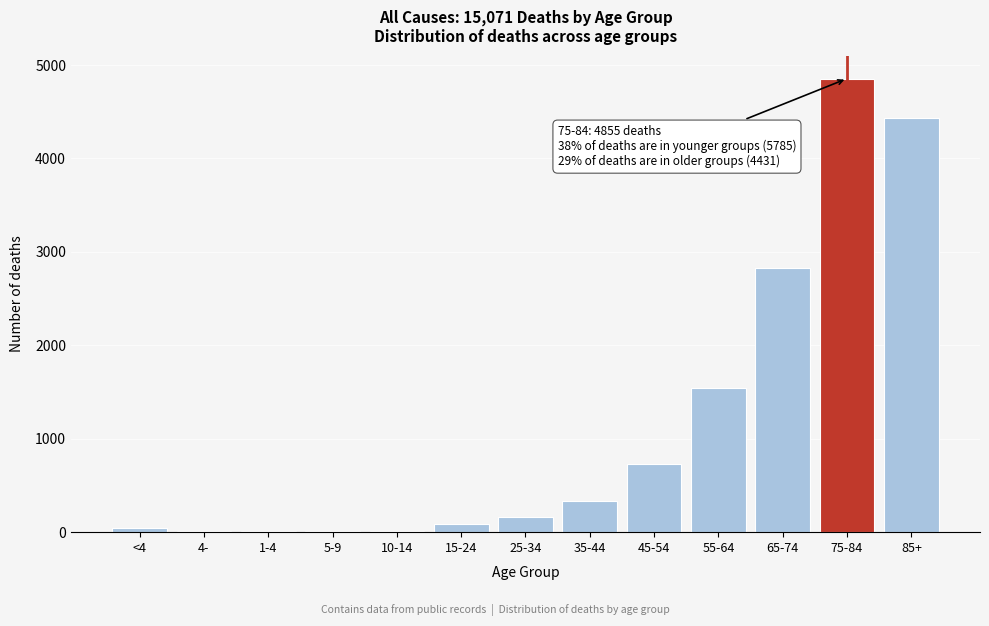

At which label is the value closest to 2431?

65-74